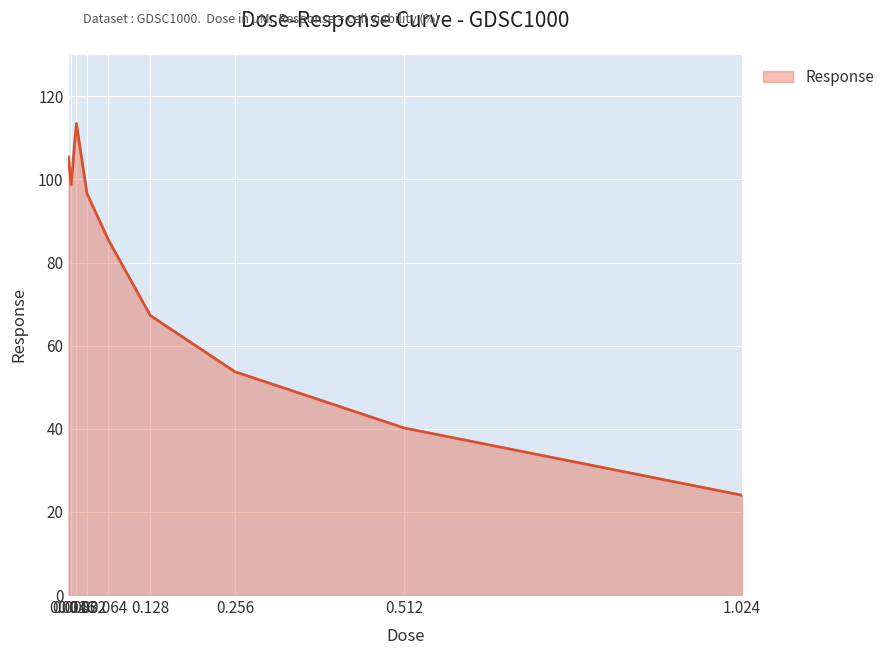

Reading left to right, transcribe all the data shown in this chart.

0.004=105.4	0.008=98.8	0.016=113.5	0.032=96.7	0.064=85.6	0.128=67.3	0.256=53.7	0.512=40.2	1.024=24.0